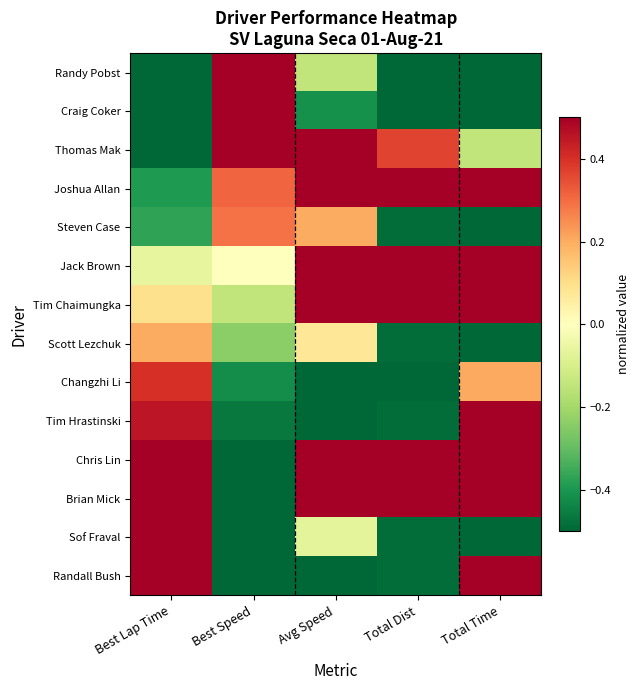

Reading left to right, transcribe all the data shown in this chart.

Randy Pobst: Best Lap Time=-2.7	Best Speed=2.9	Avg Speed=-0.1	Total Dist=-1.3	Total Time=-1.9
Craig Coker: Best Lap Time=-1.2	Best Speed=1.1	Avg Speed=-0.4	Total Dist=-1.3	Total Time=-1.8
Thomas Mak: Best Lap Time=-0.6	Best Speed=0.5	Avg Speed=0.8	Total Dist=0.4	Total Time=-0.1
Joshua Allan: Best Lap Time=-0.4	Best Speed=0.3	Avg Speed=1.0	Total Dist=1.2	Total Time=0.8
Steven Case: Best Lap Time=-0.4	Best Speed=0.3	Avg Speed=0.2	Total Dist=-0.5	Total Time=-0.9
Jack Brown: Best Lap Time=-0.1	Best Speed=-0.0	Avg Speed=1.1	Total Dist=1.2	Total Time=0.7
Tim Chaimungka: Best Lap Time=0.1	Best Speed=-0.1	Avg Speed=0.8	Total Dist=1.2	Total Time=1.0
Scott Lezchuk: Best Lap Time=0.2	Best Speed=-0.2	Avg Speed=0.1	Total Dist=-0.5	Total Time=-0.8
Changzhi Li: Best Lap Time=0.4	Best Speed=-0.4	Avg Speed=-2.3	Total Dist=-1.3	Total Time=0.2
Tim Hrastinski: Best Lap Time=0.5	Best Speed=-0.5	Avg Speed=-1.4	Total Dist=-0.5	Total Time=0.9
Chris Lin: Best Lap Time=0.8	Best Speed=-0.8	Avg Speed=0.8	Total Dist=1.2	Total Time=1.0
Brian Mick: Best Lap Time=1.0	Best Speed=-0.9	Avg Speed=0.8	Total Dist=1.2	Total Time=1.0
Sof Fraval: Best Lap Time=1.0	Best Speed=-0.9	Avg Speed=-0.1	Total Dist=-0.5	Total Time=-0.7
Randall Bush: Best Lap Time=1.4	Best Speed=-1.2	Avg Speed=-1.3	Total Dist=-0.5	Total Time=0.6